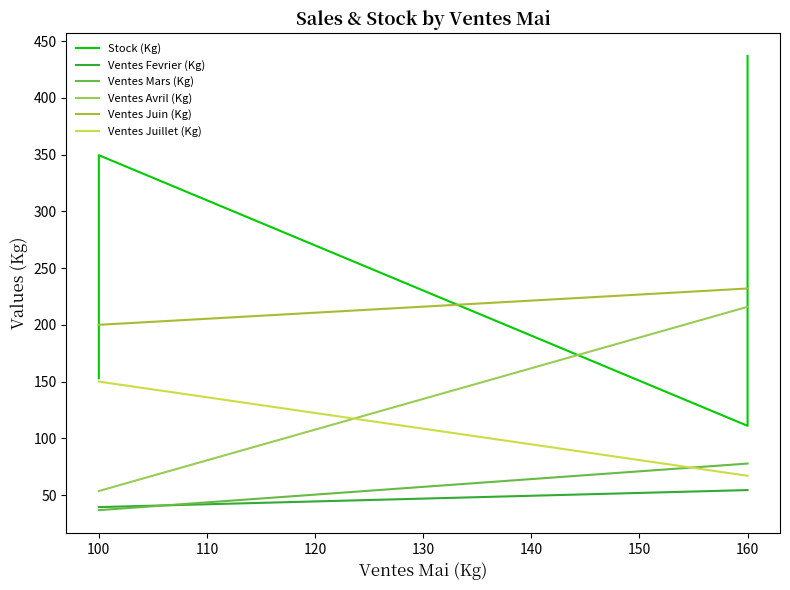

True or false: Ventes Mars (Kg) and Ventes Avril (Kg) intersect in this chart.

False